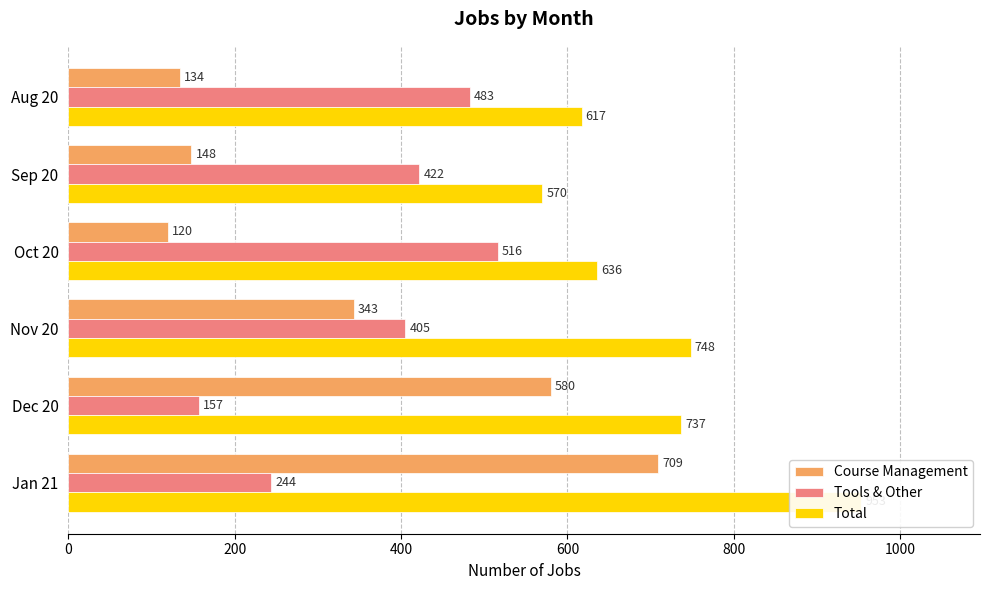

Which series has the largest total across all categories?

Total